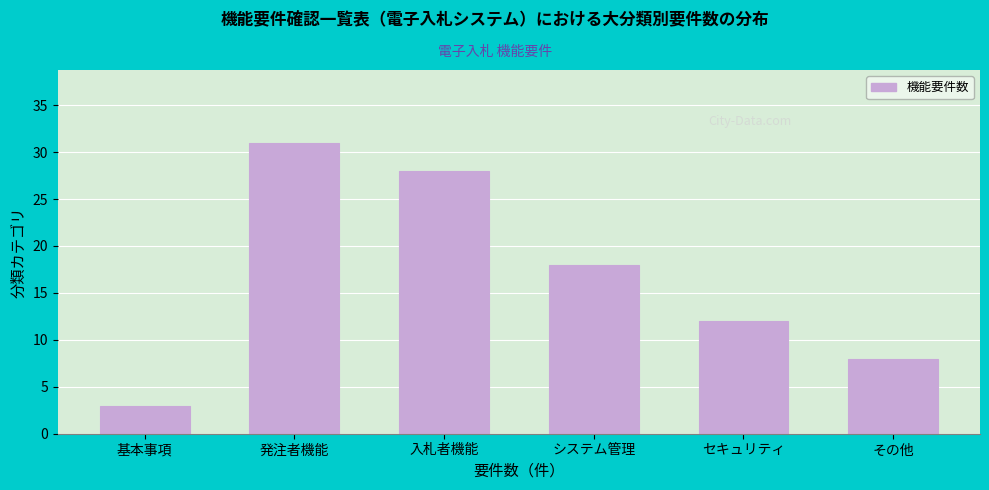

Reading left to right, transcribe all the data shown in this chart.

3	31	28	18	12	8